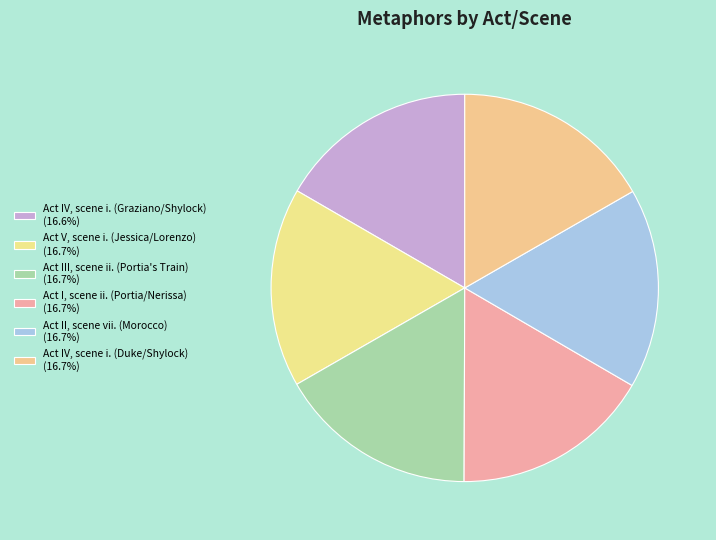

What percentage is NOT represented by Act IV, scene i. (Graziano/Shylock)?

83.4%